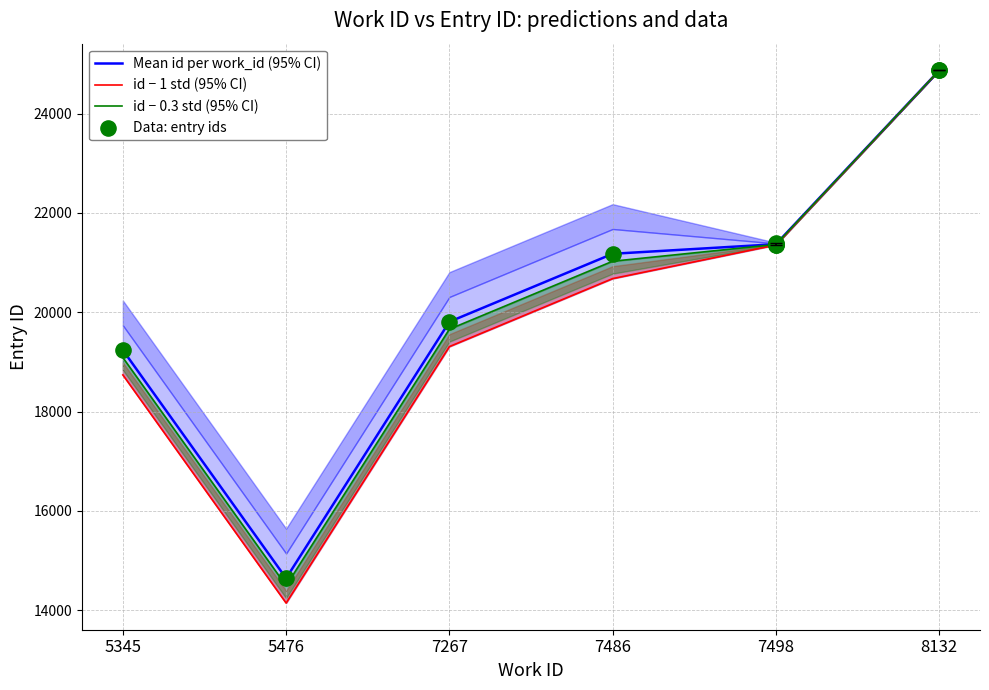

What is the change in value from 5345 to 7498?

+2137